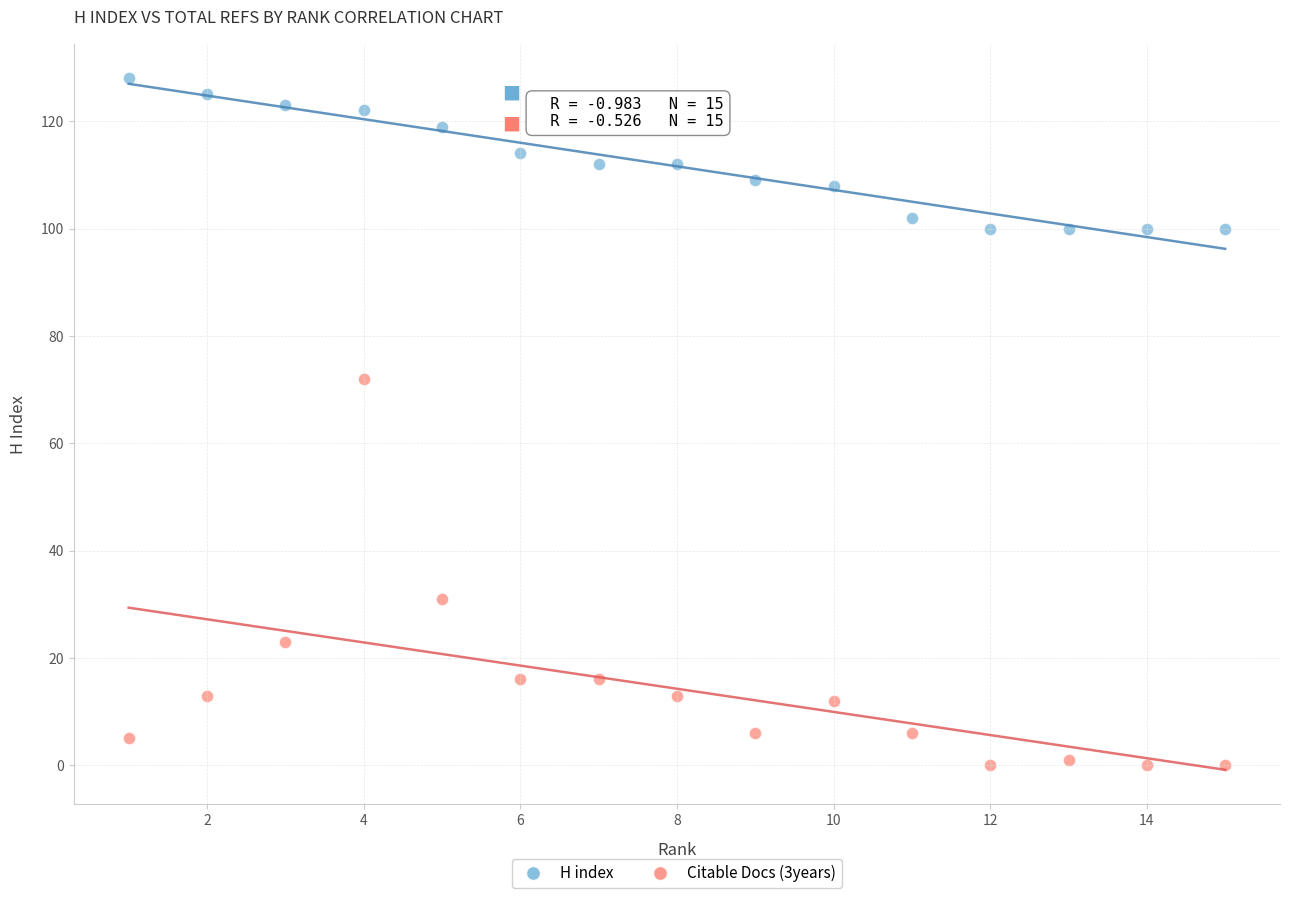

What are all the series names shown in the legend?

H index, Citable Docs (3years)